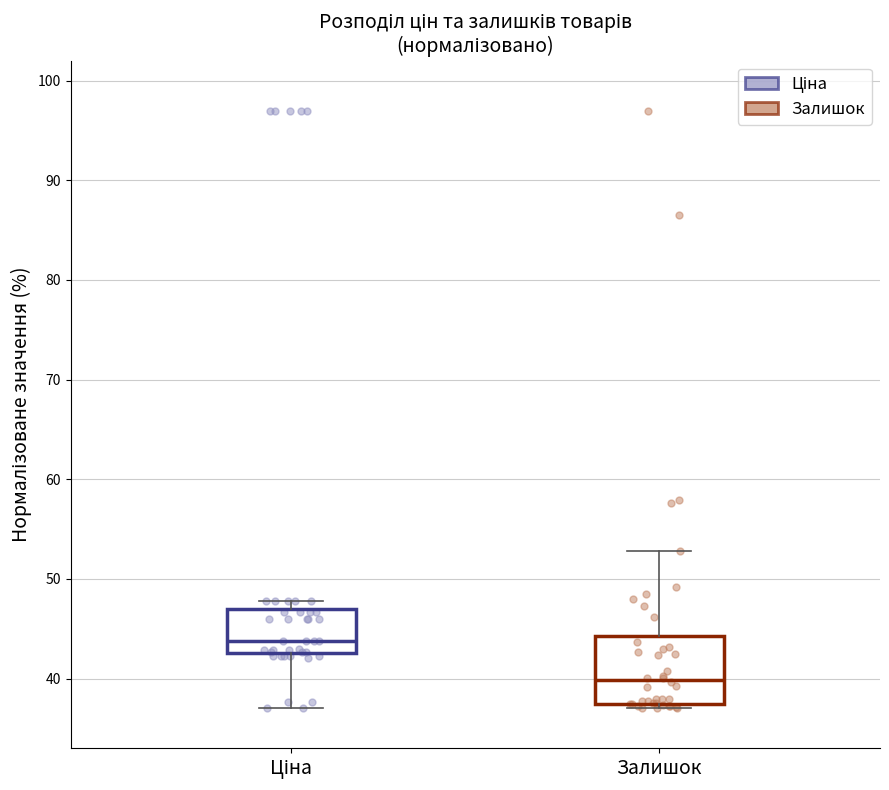

Which box has the lowest median line?

Залишок